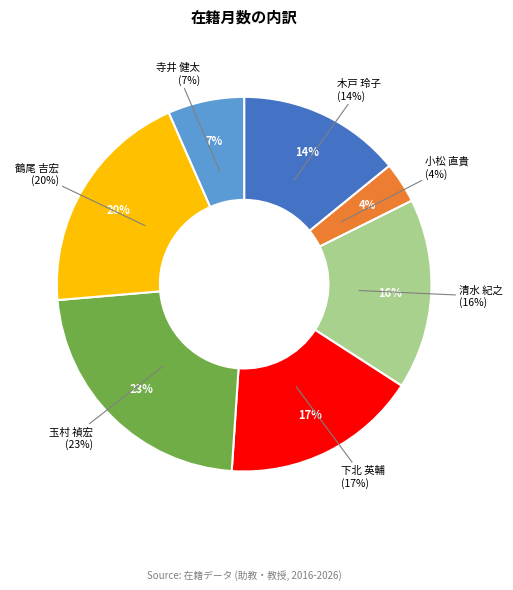

Does 清水 紀之 represent more than half of the total?

No